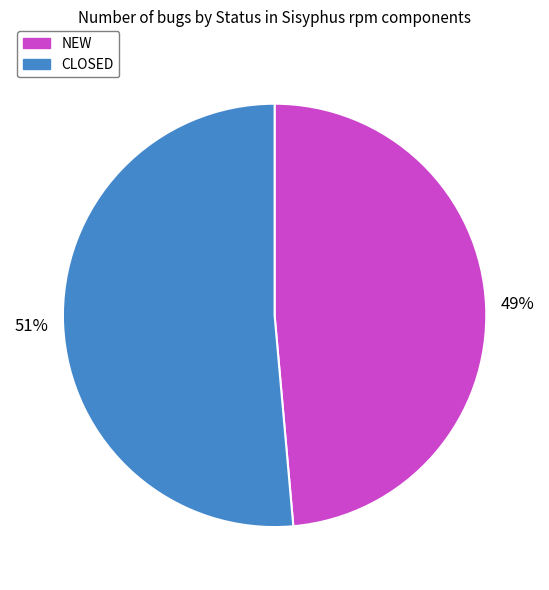

Does NEW represent more than half of the total?

No